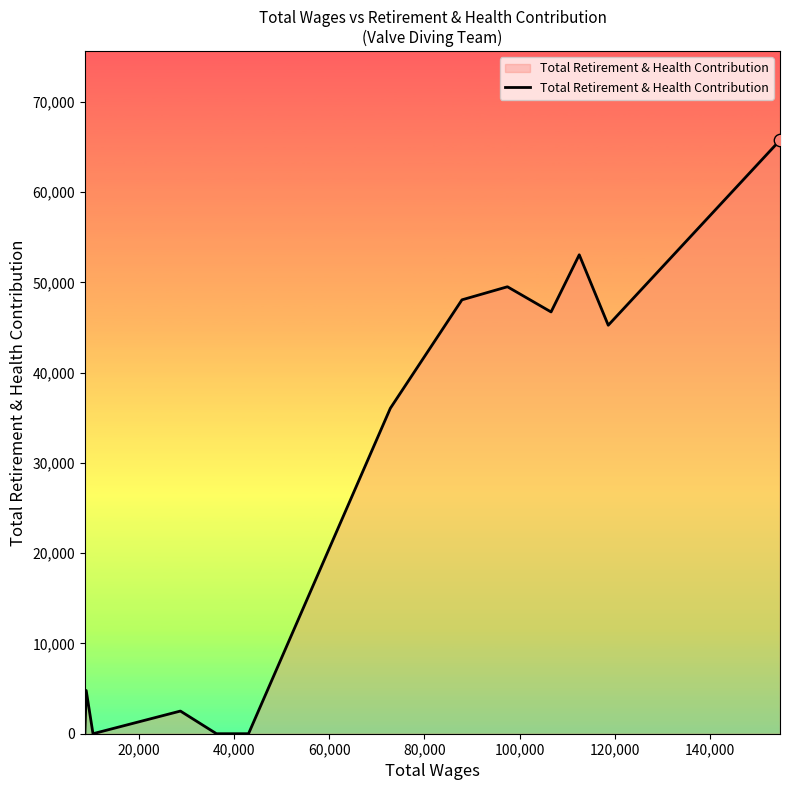

What is the difference between the maximum and minimum values?

65755